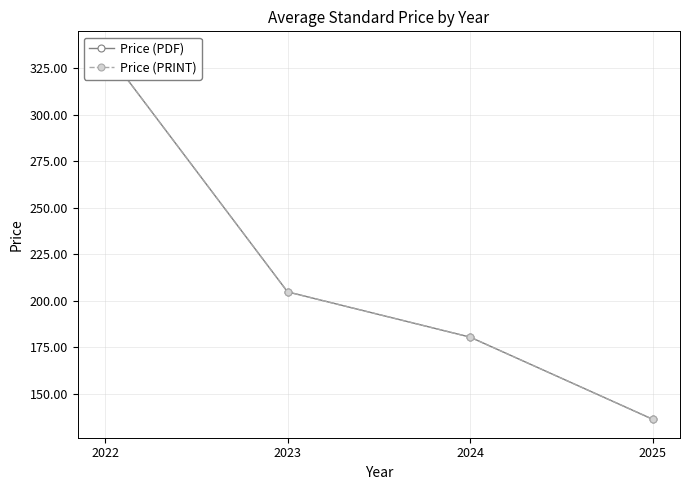

At which category is the sum across all series the highest?

2022